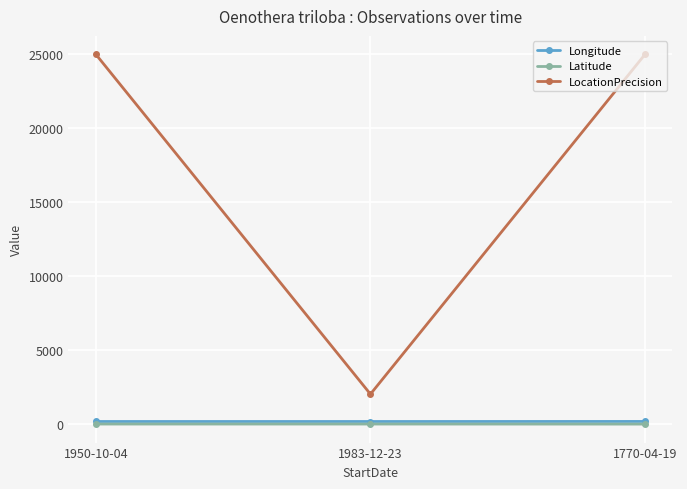

At which label is Latitude closest to -25?

1983-12-23